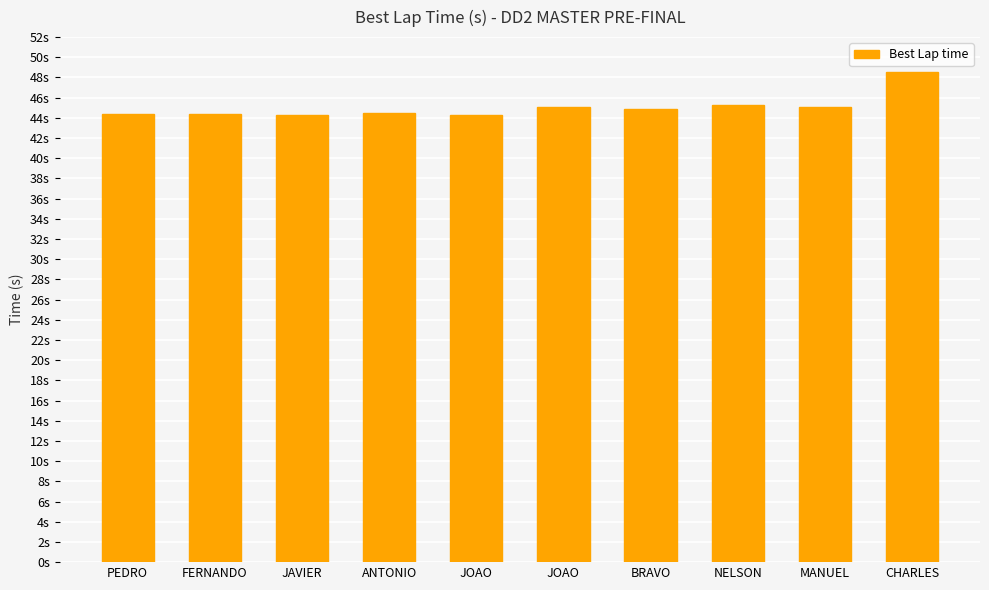

Does the chart contain any negative values?

No